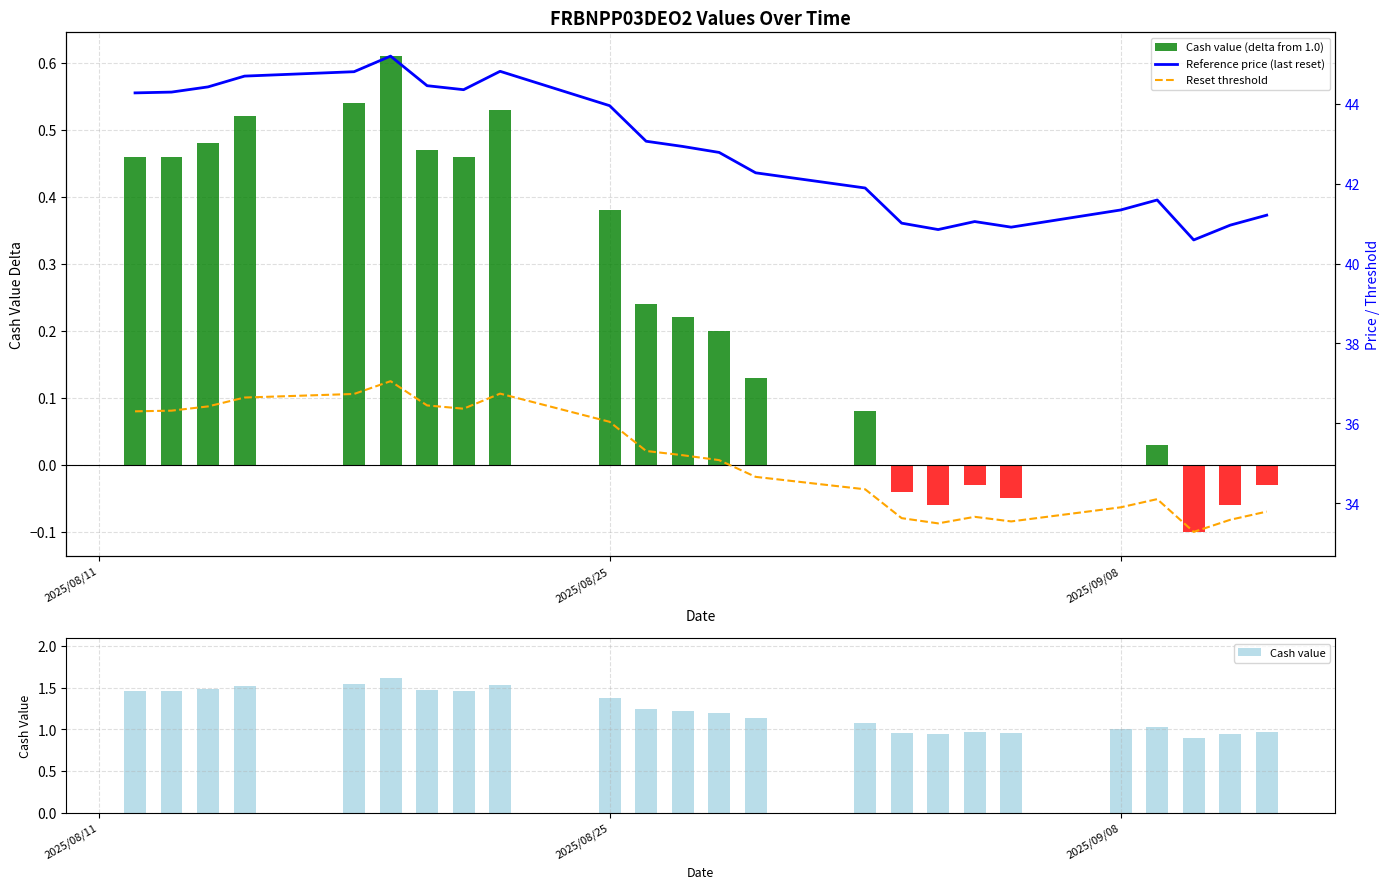

Reading right to left, extract all data points from this chart.

Cash value (delta from 1.0): -0.0	-0.1	-0.1	0.0	0.0	-0.1	-0.0	-0.1	-0.0	0.1	0.1	0.2	0.2	0.2	0.4	0.5	0.5	0.5	0.6	0.5	0.5	0.5	0.5	0.5
Cash value: 1.0	0.9	0.9	1.0	1.0	0.9	1.0	0.9	1.0	1.1	1.1	1.2	1.2	1.2	1.4	1.5	1.5	1.5	1.6	1.5	1.5	1.5	1.5	1.5
Reference price (last reset): 41.2	41.0	40.6	41.6	41.3	40.9	41.0	40.9	41.0	41.9	42.3	42.8	42.9	43.1	44.0	44.8	44.4	44.5	45.2	44.8	44.7	44.4	44.3	44.3
Reset threshold: 33.8	33.6	33.3	34.1	33.9	33.5	33.7	33.5	33.6	34.4	34.7	35.1	35.2	35.3	36.0	36.7	36.4	36.4	37.1	36.7	36.6	36.4	36.3	36.3